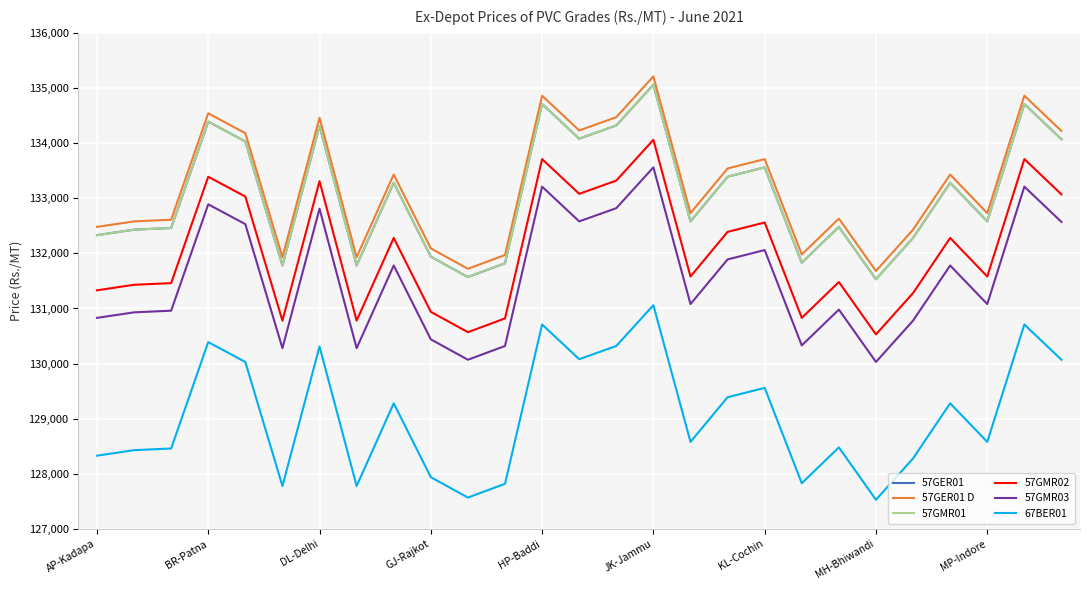

Does the chart display data point markers on the line(s)?

No